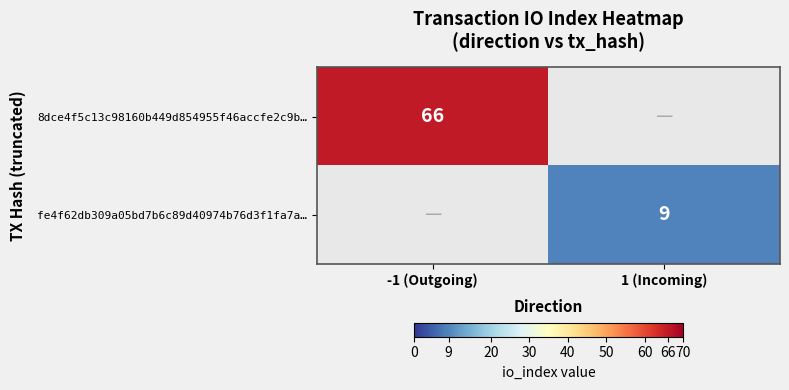

The value of fe4f62db309a05bd7b6c89d40974b76d3f1fa7a… at 1 (Incoming) is 3. True or false?

False